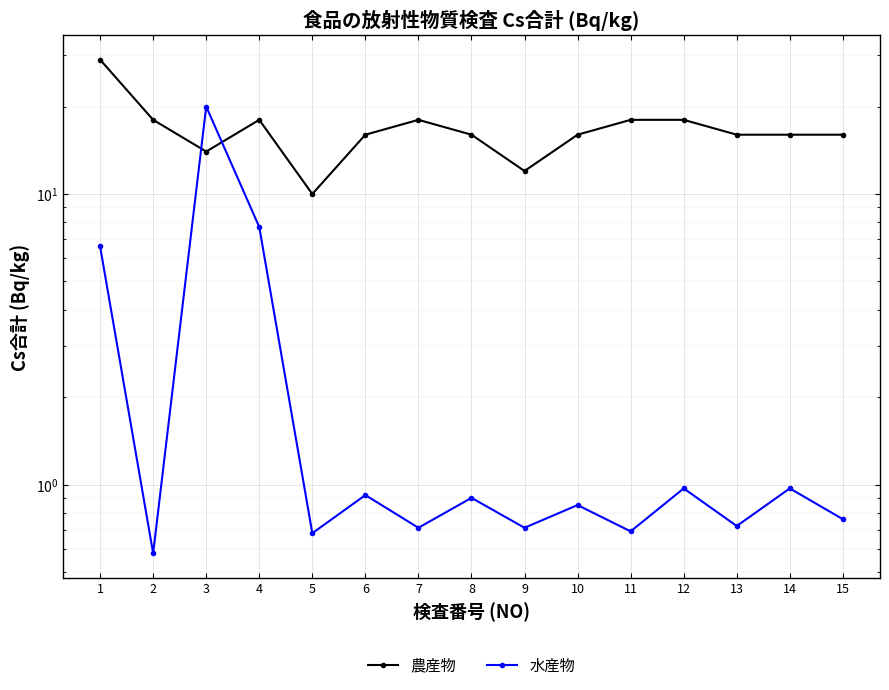

What is the value of the 水産物 point at the 2nd from the left?

0.6